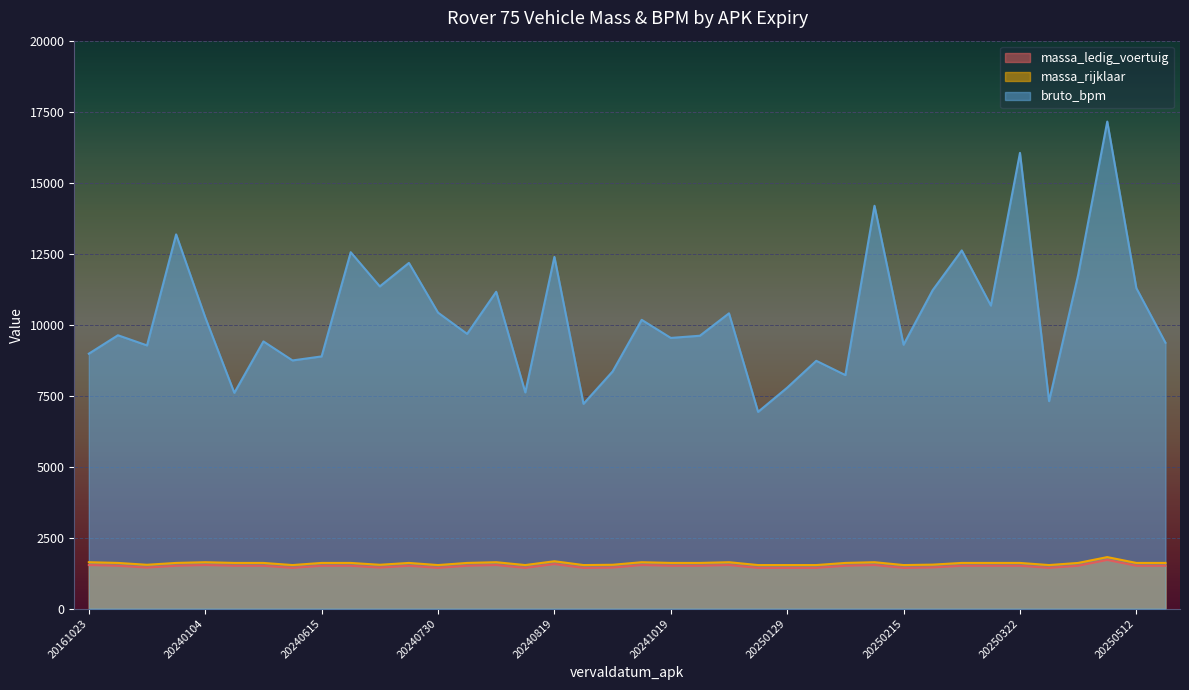

Which label corresponds to the largest value in the chart?

20250505